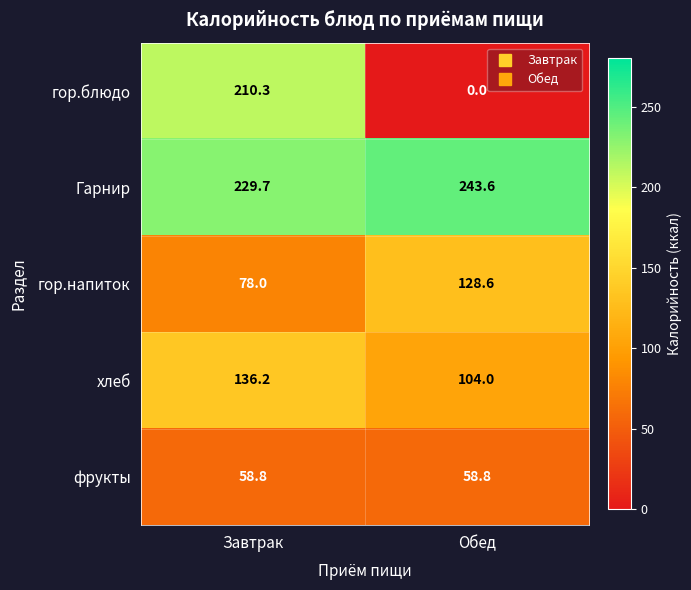

At which label is Гарнир closest to 236?

Завтрак